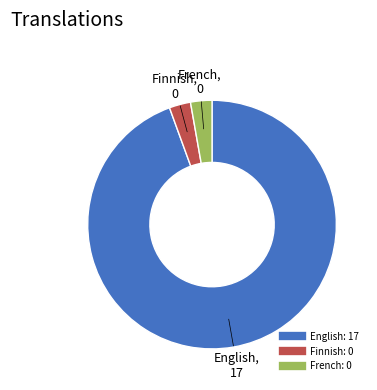

Which category has the biggest portion of the pie?

English